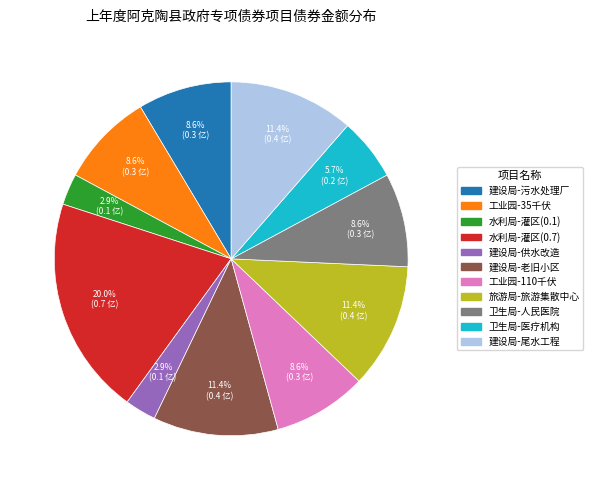

What is the largest slice in the pie chart?

水利局-灌区(0.7)